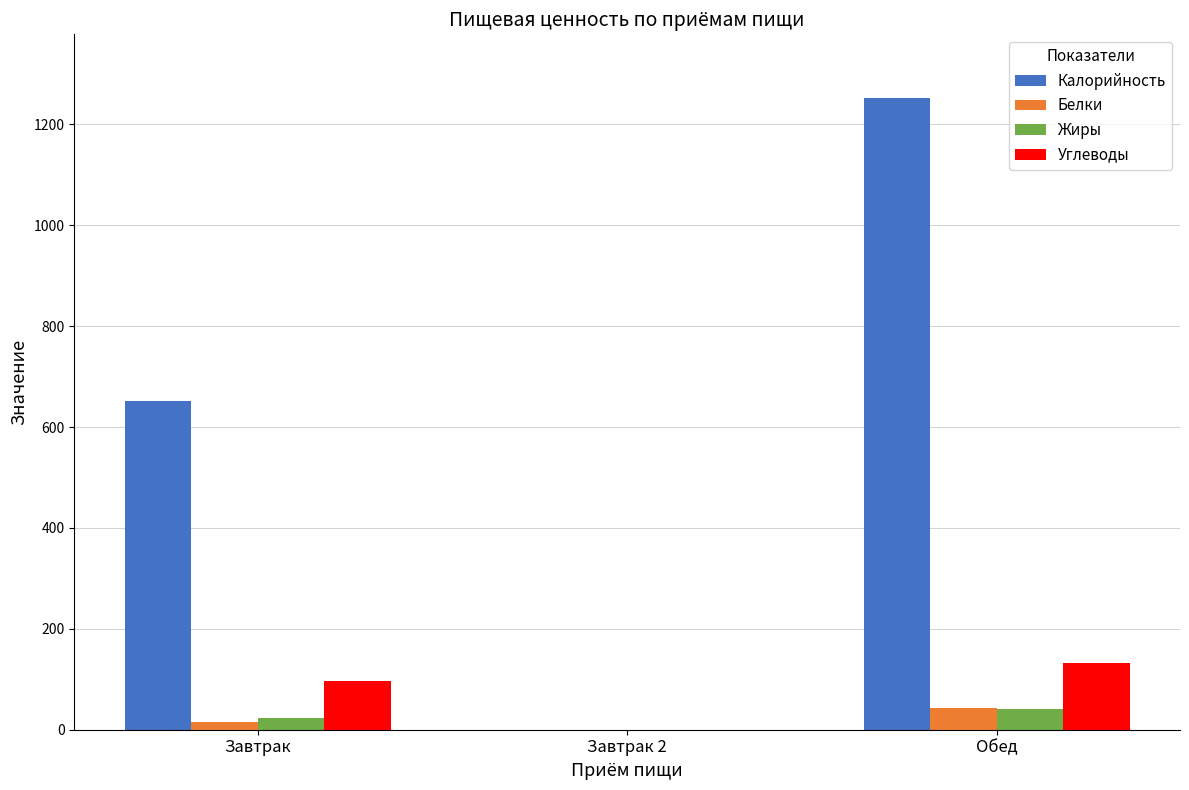

At which category does the chart reach its peak across all series?

Обед